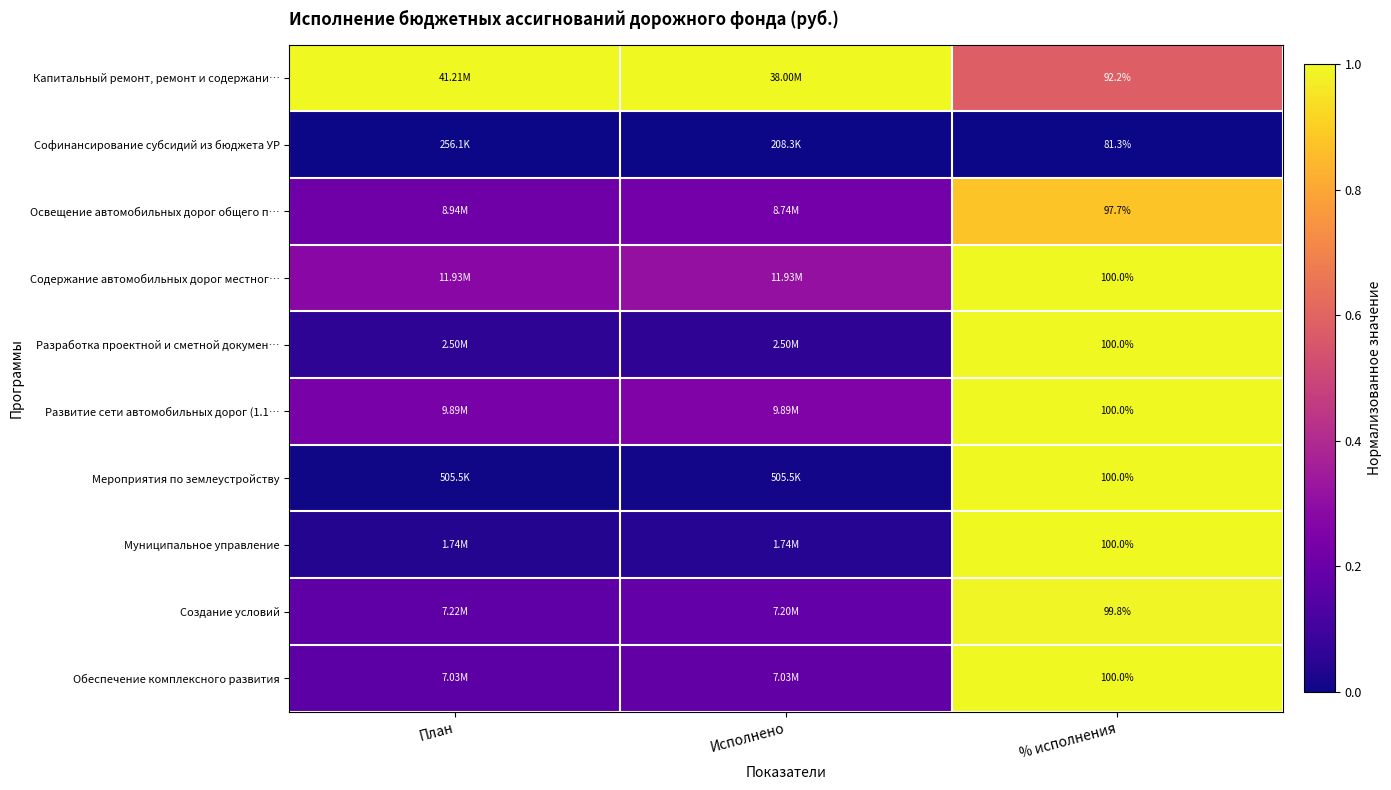

At which category does the chart reach its minimum across all series?

План